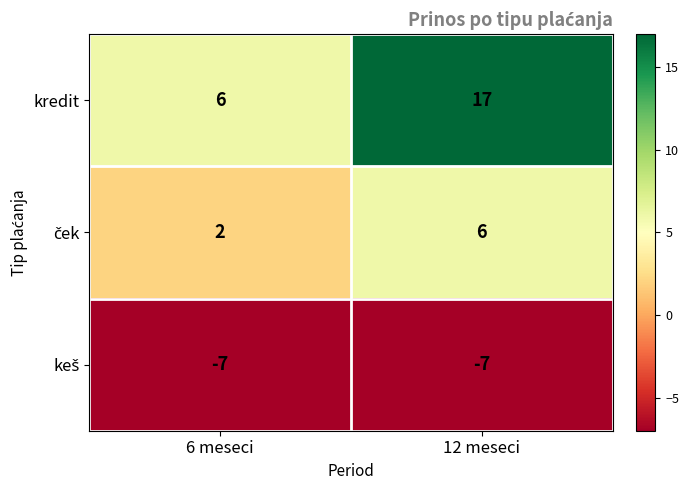

The value of kredit at 12 meseci is 17. True or false?

True